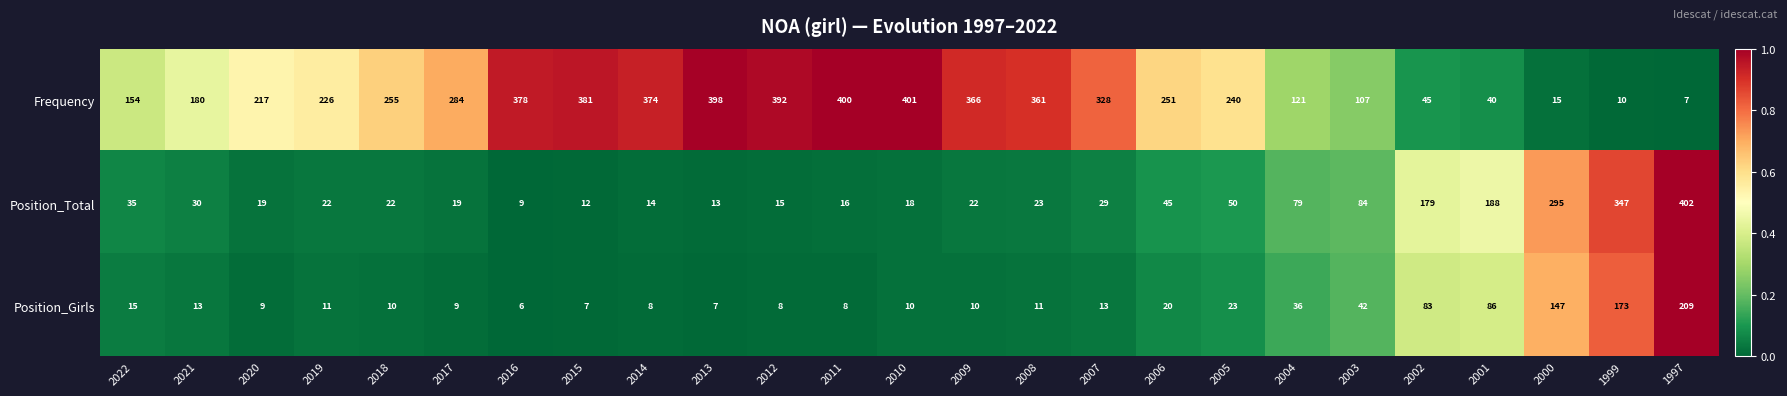

List the series in order of their peak value, highest first.

Position_Total, Frequency, Position_Girls